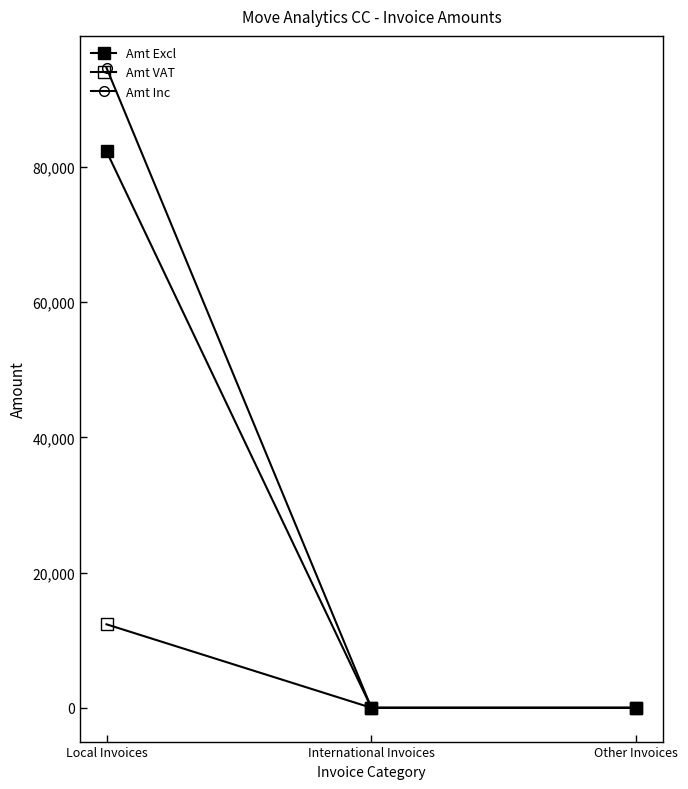

Reading left to right, extract all data points from this chart.

Amt Excl: 82331.1	0.0	0.0
Amt VAT: 12349.7	0.0	0.0
Amt Inc: 94680.8	0.0	0.0